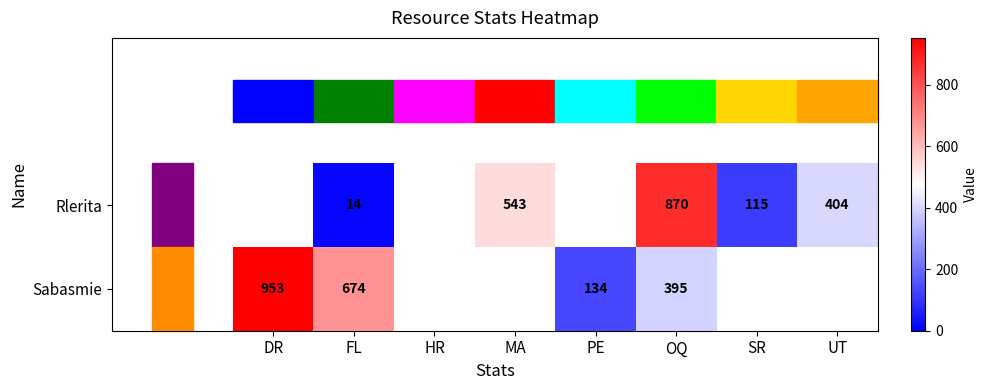

What is the difference between the Sabasmie values at DR and FL?

279